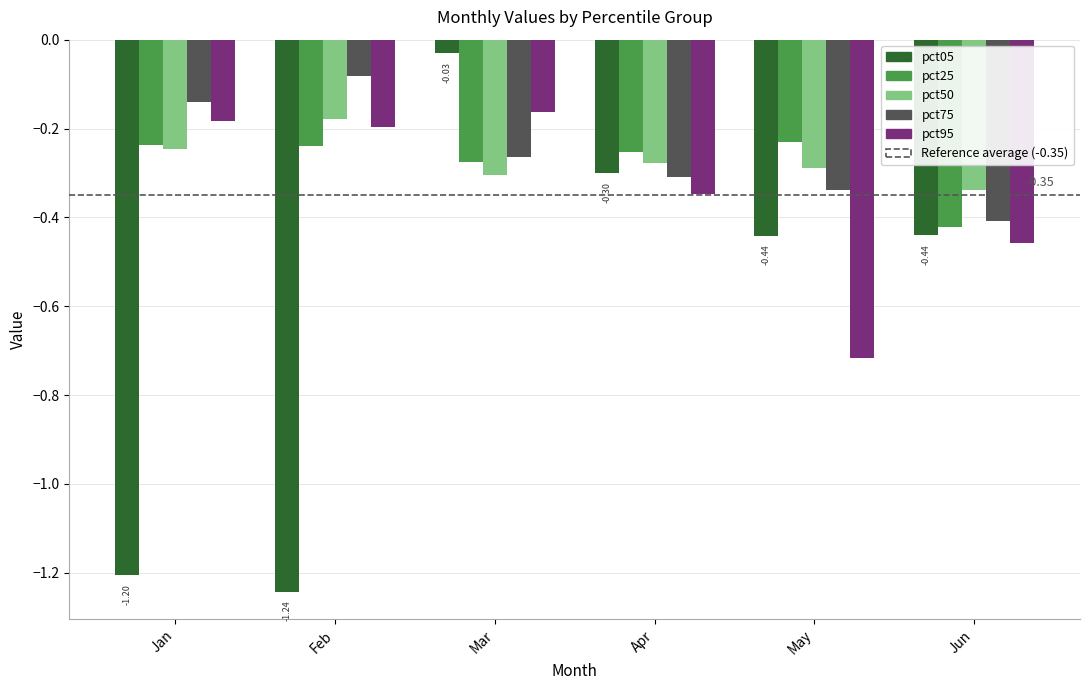

Which series has the widest spread of values?

pct05